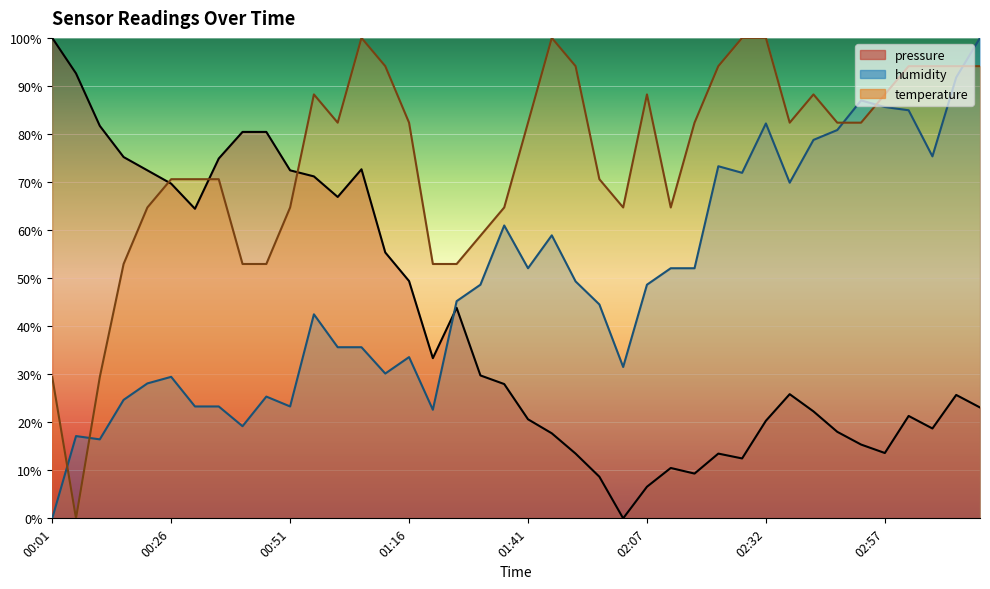

Reading right to left, extract all data points from this chart.

pressure: 23.1	25.7	18.7	21.3	13.6	15.4	18.0	22.3	25.8	20.3	12.5	13.5	9.3	10.5	6.6	0.0	8.7	13.5	17.7	20.6	28.0	29.7	43.8	33.3	49.4	55.3	72.7	66.9	71.2	72.4	80.4	80.4	74.9	64.4	69.7	72.4	75.2	81.7	92.6	100.0
temperature: 94.1	94.1	94.1	94.1	88.2	82.4	82.4	88.2	82.4	100.0	100.0	94.1	82.4	64.7	88.2	64.7	70.6	94.1	100.0	82.4	64.7	58.8	52.9	52.9	82.4	94.1	100.0	82.4	88.2	64.7	52.9	52.9	70.6	70.6	70.6	64.7	52.9	29.4	0.0	29.4
humidity: 100.0	91.8	75.3	84.9	85.6	87.0	80.8	78.8	69.9	82.2	71.9	73.3	52.1	52.1	48.6	31.5	44.5	49.3	58.9	52.1	61.0	48.6	45.2	22.6	33.6	30.1	35.6	35.6	42.5	23.3	25.3	19.2	23.3	23.3	29.5	28.1	24.7	16.4	17.1	0.0